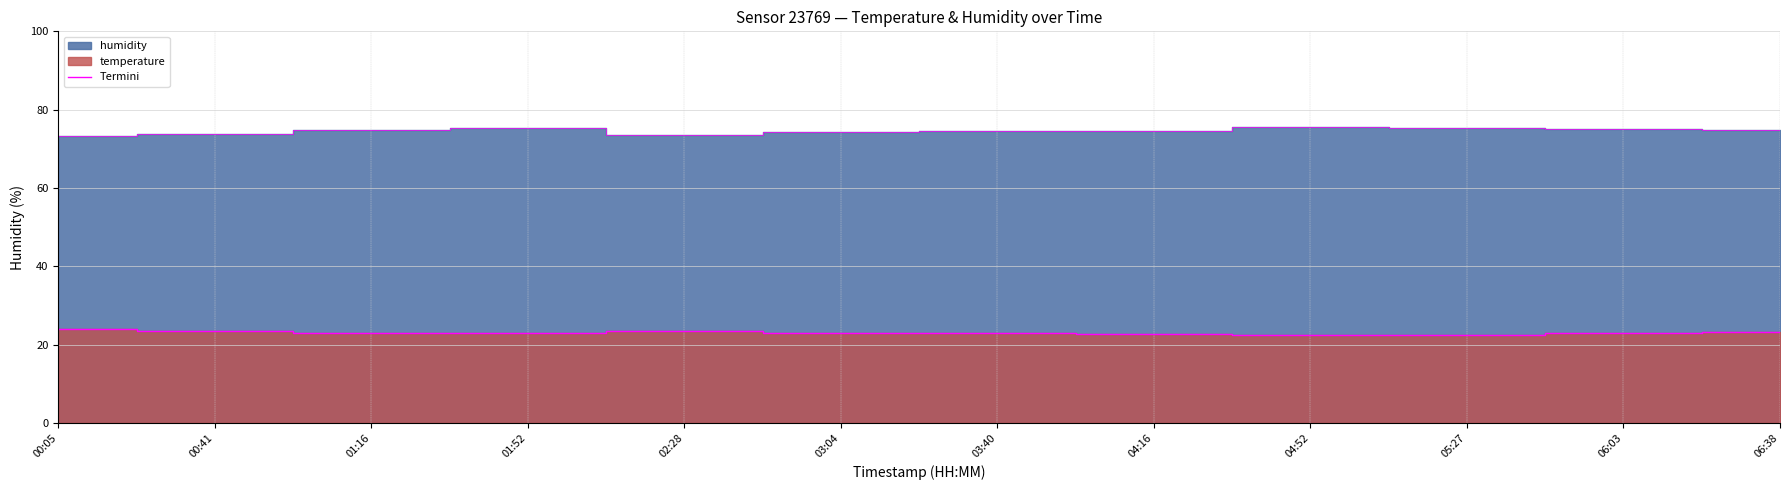

True or false: the data has more than 2 interior local peaks.

False